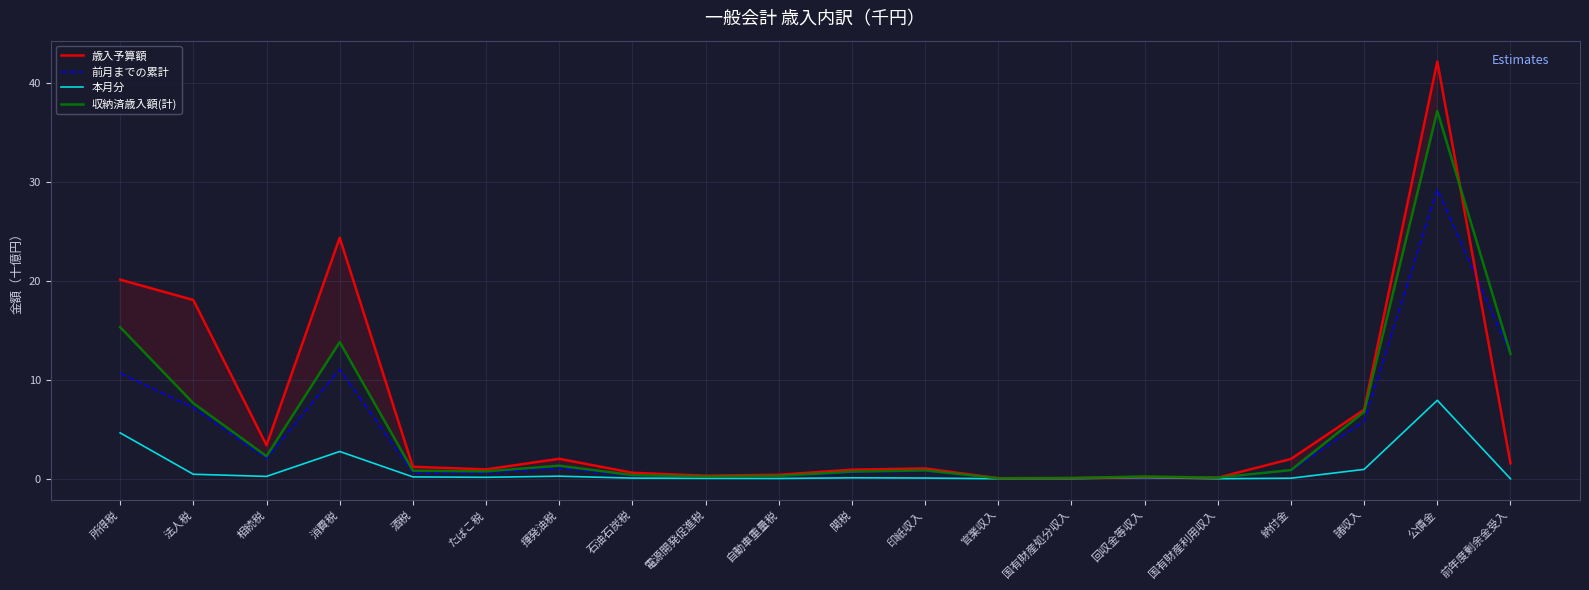

What is the approximate value of 前月までの累計 at 国有財産処分収入?

0.1